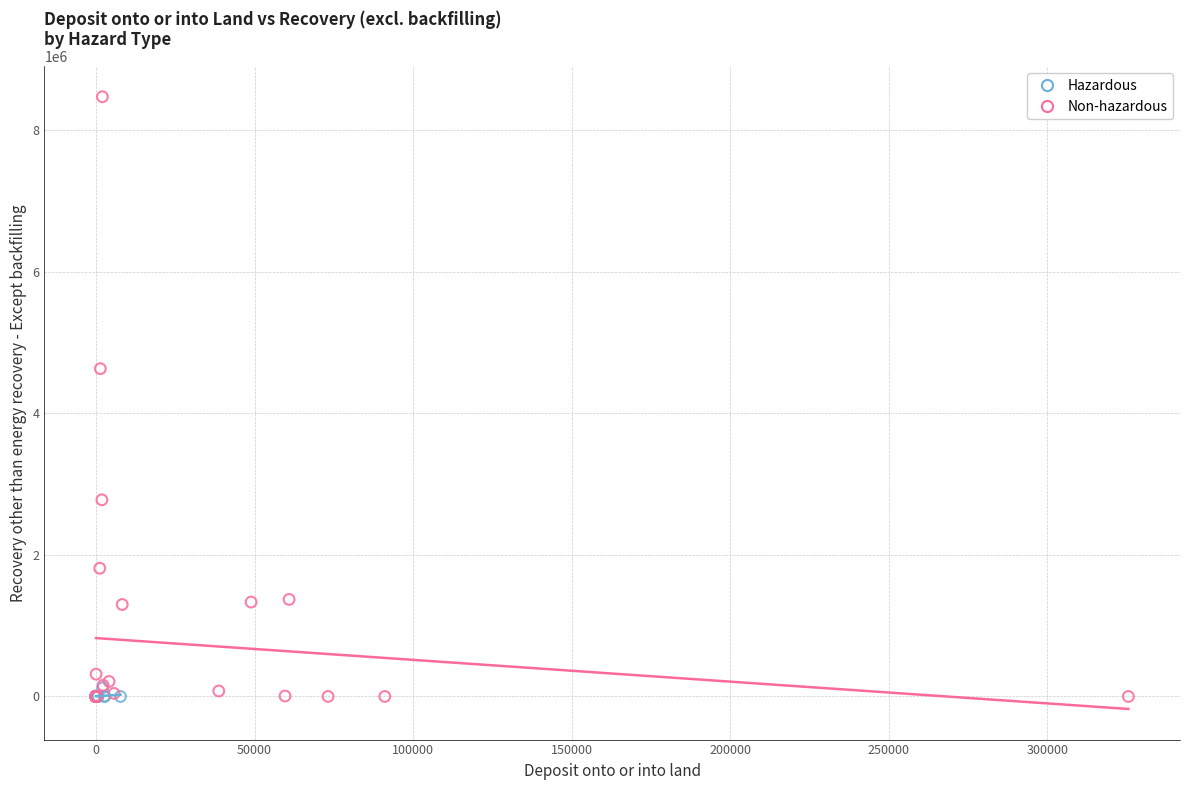

Which series reaches the maximum Y coordinate?

Non-hazardous